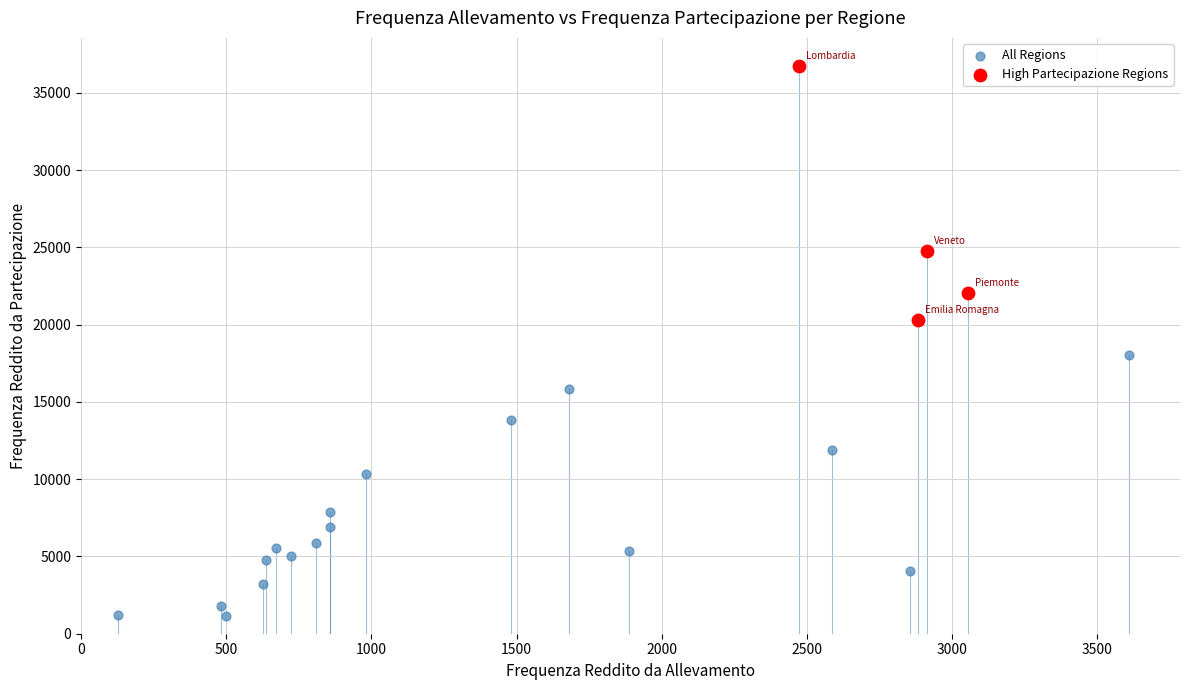

What are all the series names shown in the legend?

All Regions, High Partecipazione Regions